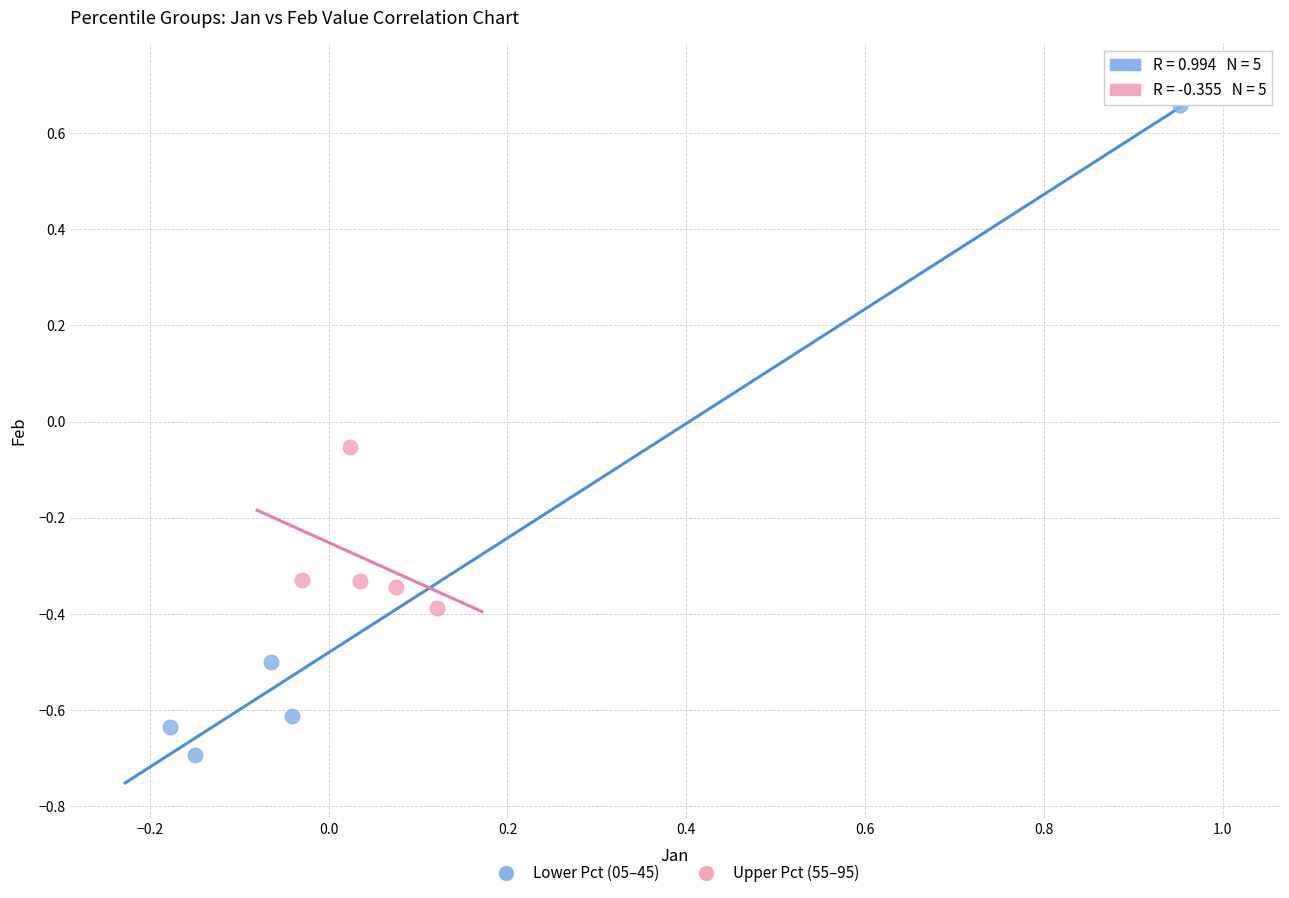

Which series has the widest spread of Y values?

Lower Pct (05–45)